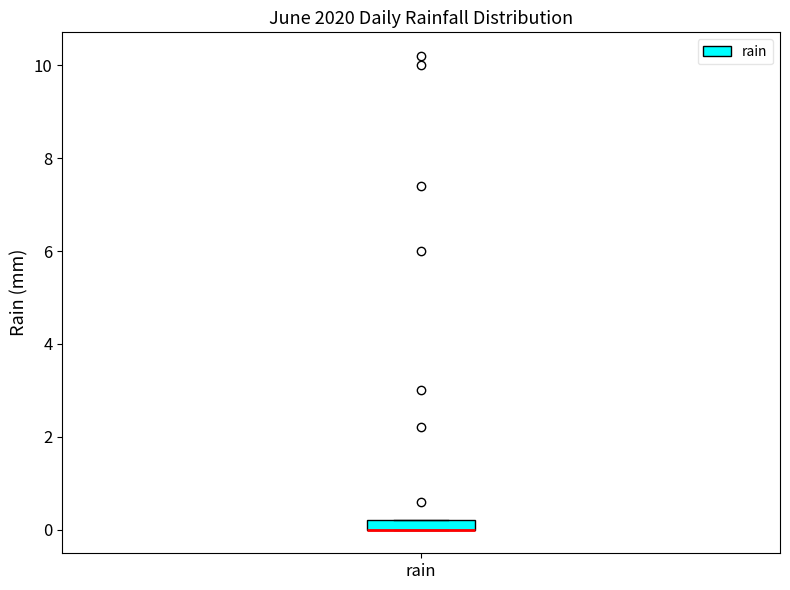

Where is the upper edge of the box for rain on the y-axis? The values are not printed on the chart, so give them approximately, as read against the axis.

0.2